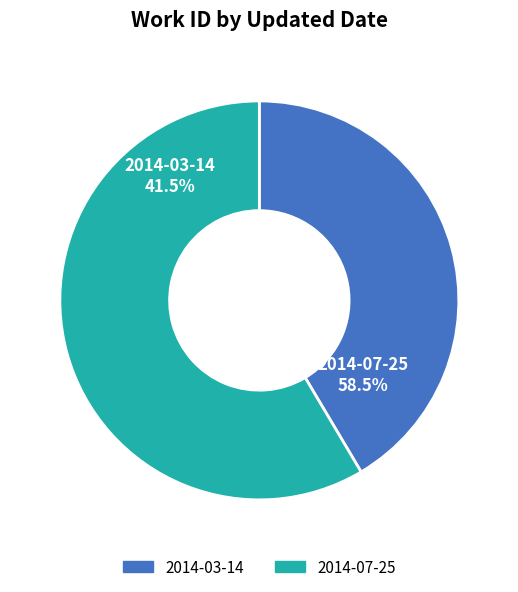

Combined, do 2014-07-25 and 2014-03-14 account for over 50%?

Yes